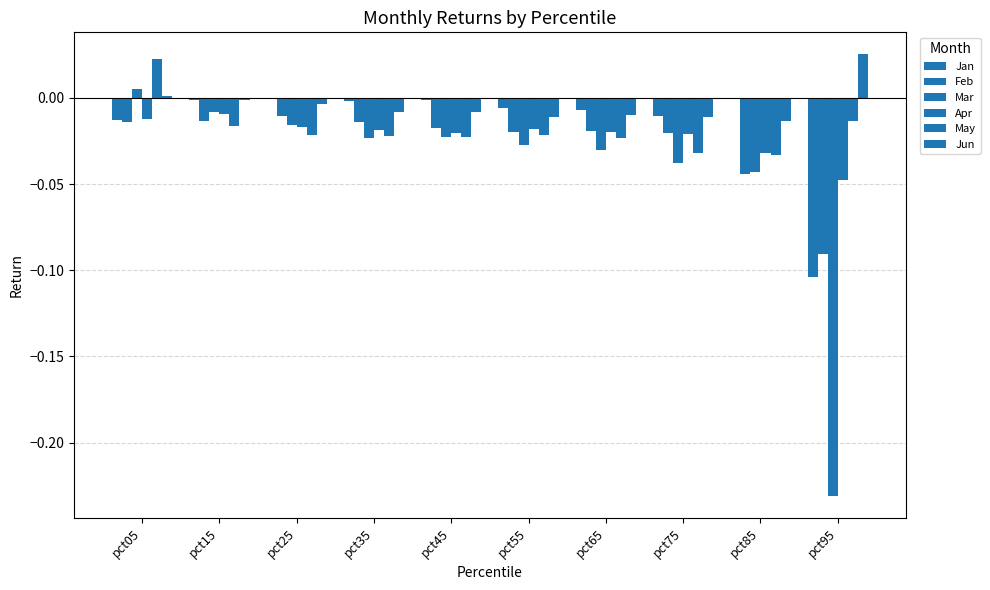

Reading right to left, list all the values displayed in this chart.

Jan: -0.1	-0.0	-0.0	-0.0	-0.0	-0.0	-0.0	-0.0	-0.0	-0.0
Feb: -0.1	-0.0	-0.0	-0.0	-0.0	-0.0	-0.0	-0.0	-0.0	-0.0
Mar: -0.2	-0.0	-0.0	-0.0	-0.0	-0.0	-0.0	-0.0	-0.0	0.0
Apr: -0.0	-0.0	-0.0	-0.0	-0.0	-0.0	-0.0	-0.0	-0.0	-0.0
May: -0.0	-0.0	-0.0	-0.0	-0.0	-0.0	-0.0	-0.0	-0.0	0.0
Jun: 0.0	-0.0	-0.0	-0.0	-0.0	-0.0	-0.0	-0.0	-0.0	0.0